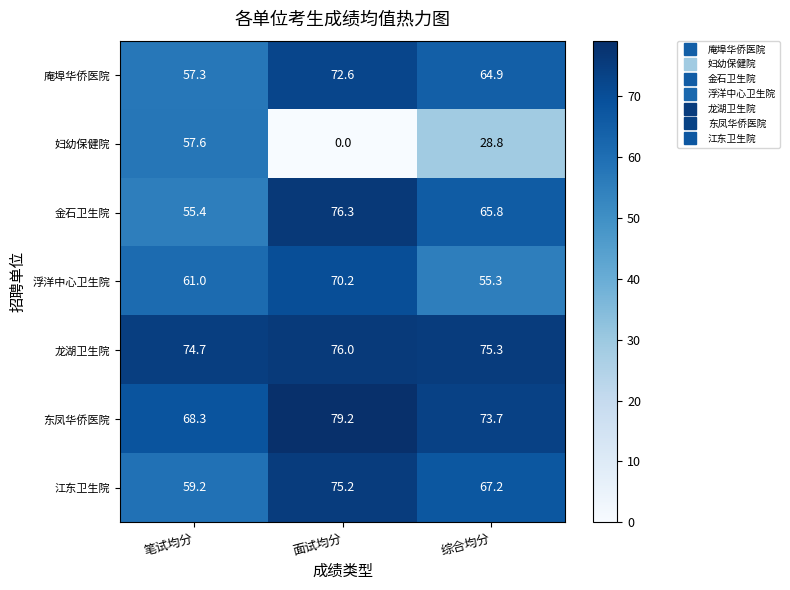

What is the total value across all series at 综合均分?

431.0